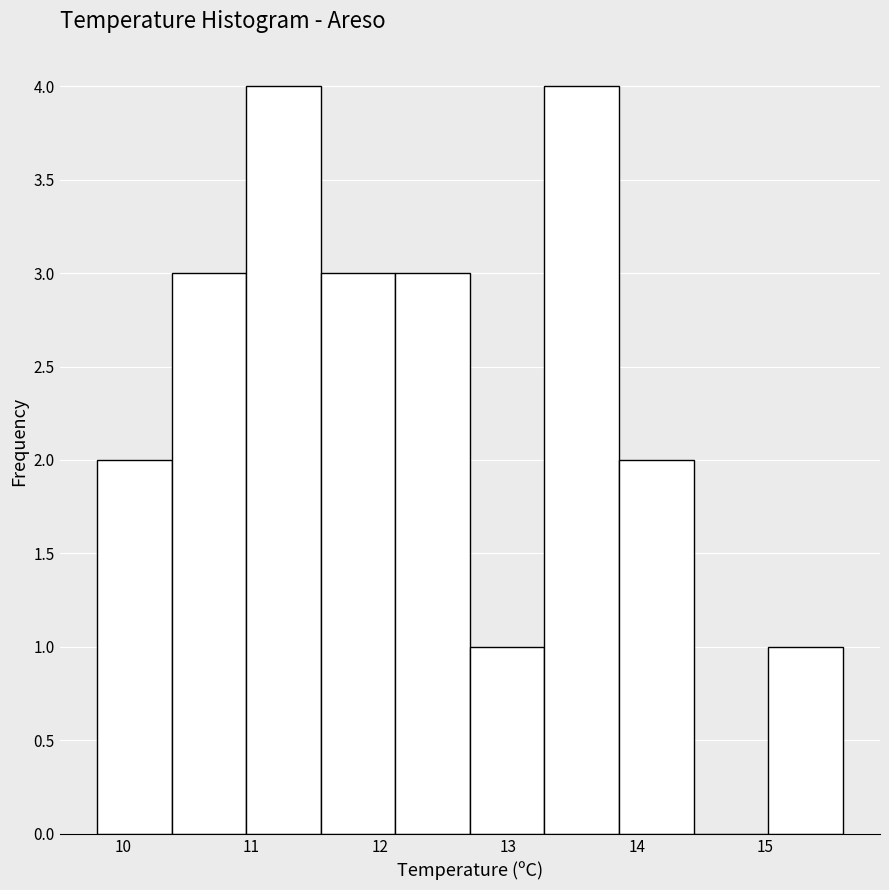

Reading left to right, transcribe this chart: for each bar, give the range it covers on the x-axis and its height. Neither the bar edges nor the heights are printed on the chart, so give them approximately, as read against the axes.

9.80 to 10.38: 2
10.38 to 10.96: 3
10.96 to 11.54: 4
11.54 to 12.12: 3
12.12 to 12.70: 3
12.70 to 13.28: 1
13.28 to 13.86: 4
13.86 to 14.44: 2
14.44 to 15.02: 0
15.02 to 15.60: 1